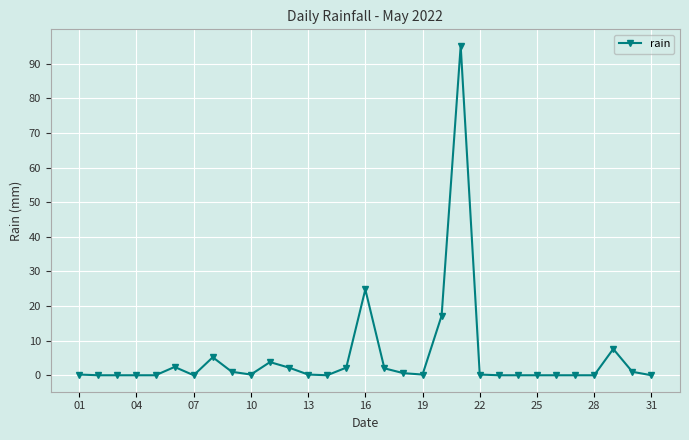

True or false: the data has more than 0 interior local peaks.

True